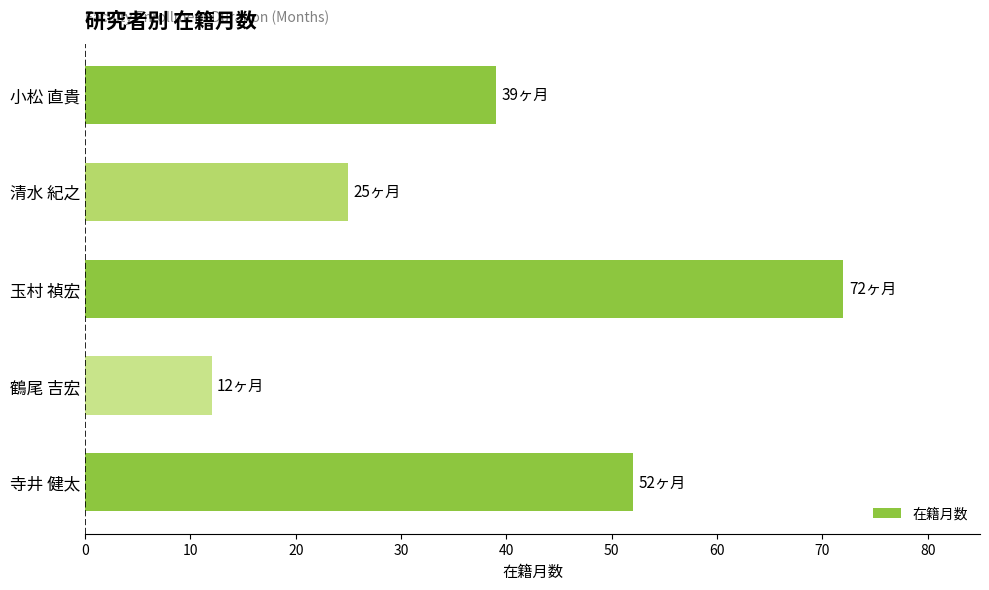

What is the difference between the maximum and minimum values?

60